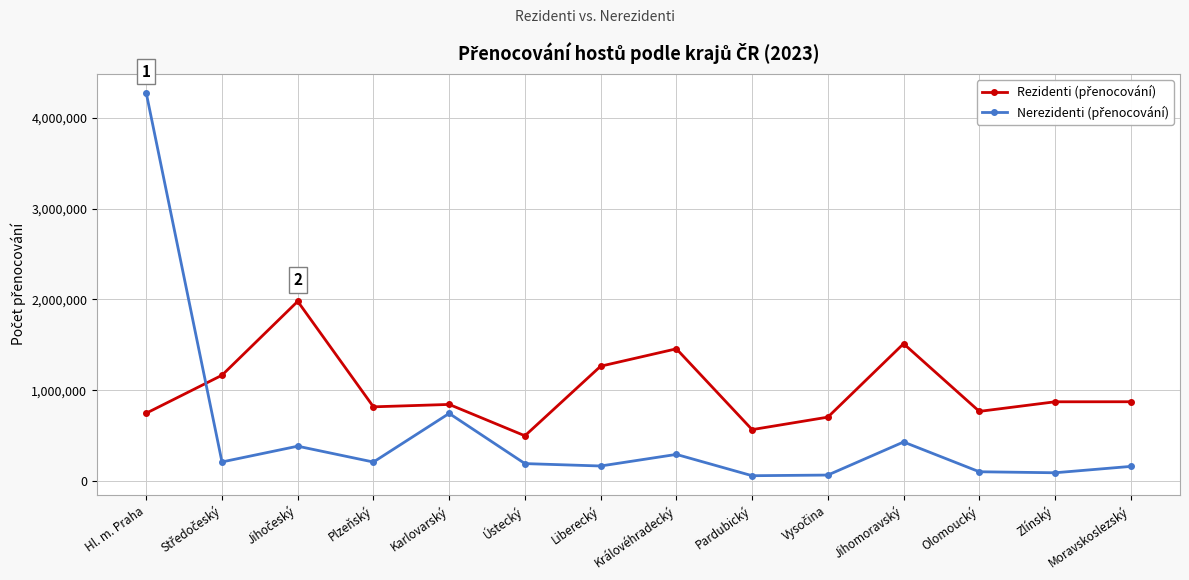

What is the difference between the highest and lowest values at Plzeňský?

607686